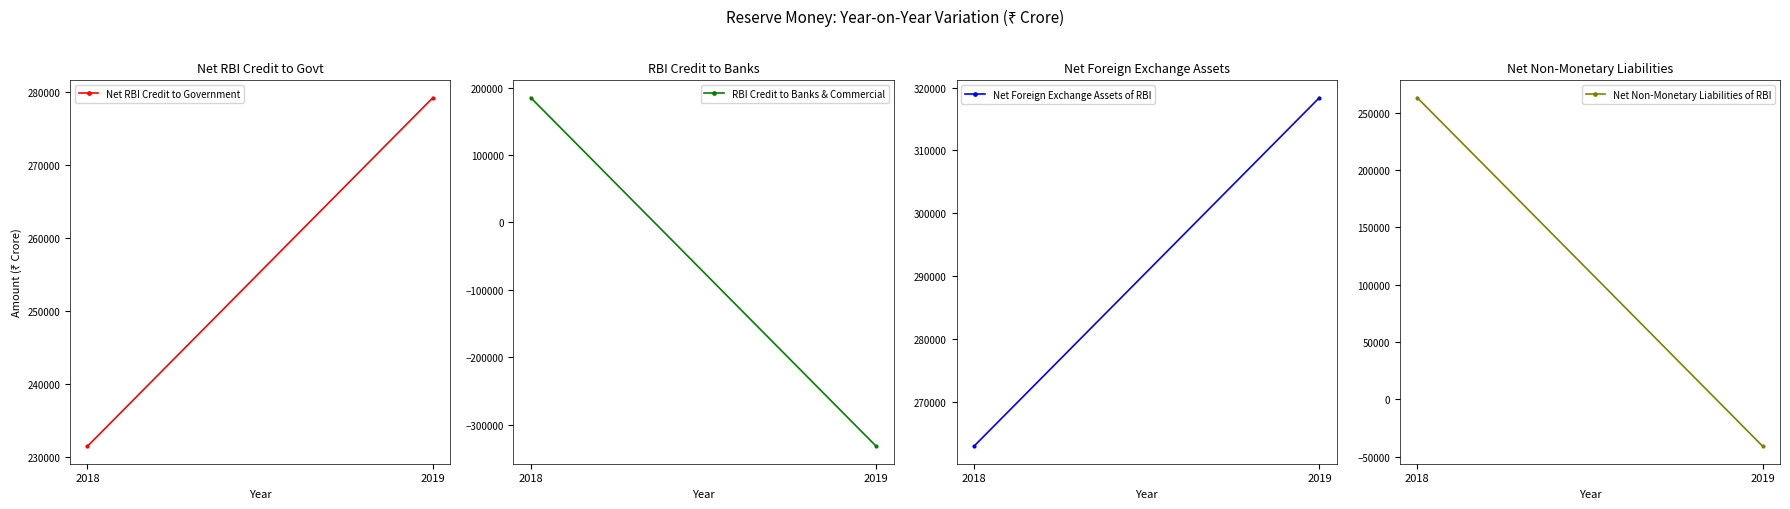

What is the difference between the maximum and minimum values in the Net Foreign Exchange Assets of RBI series?

55506